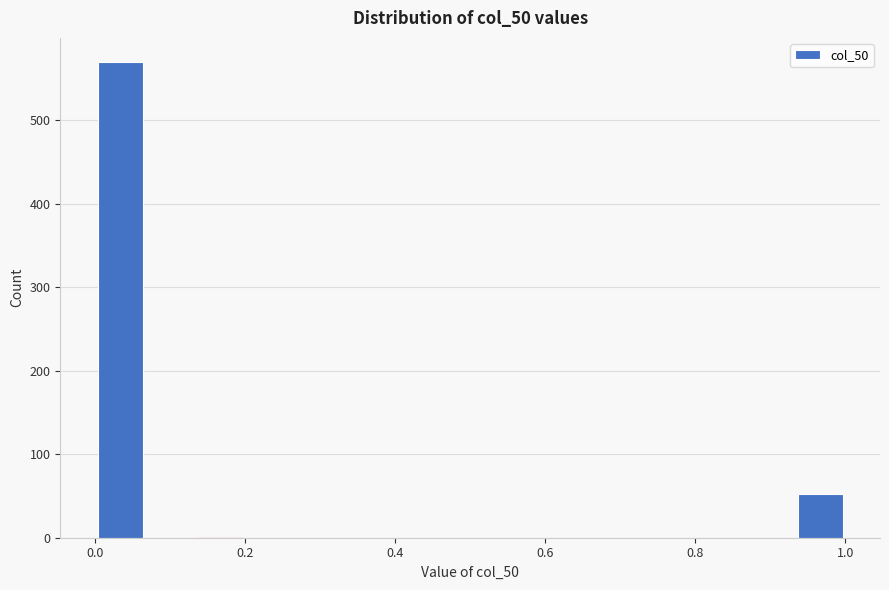

Read against the x-axis, roughly where is the centre of the tallest bar?

0.04